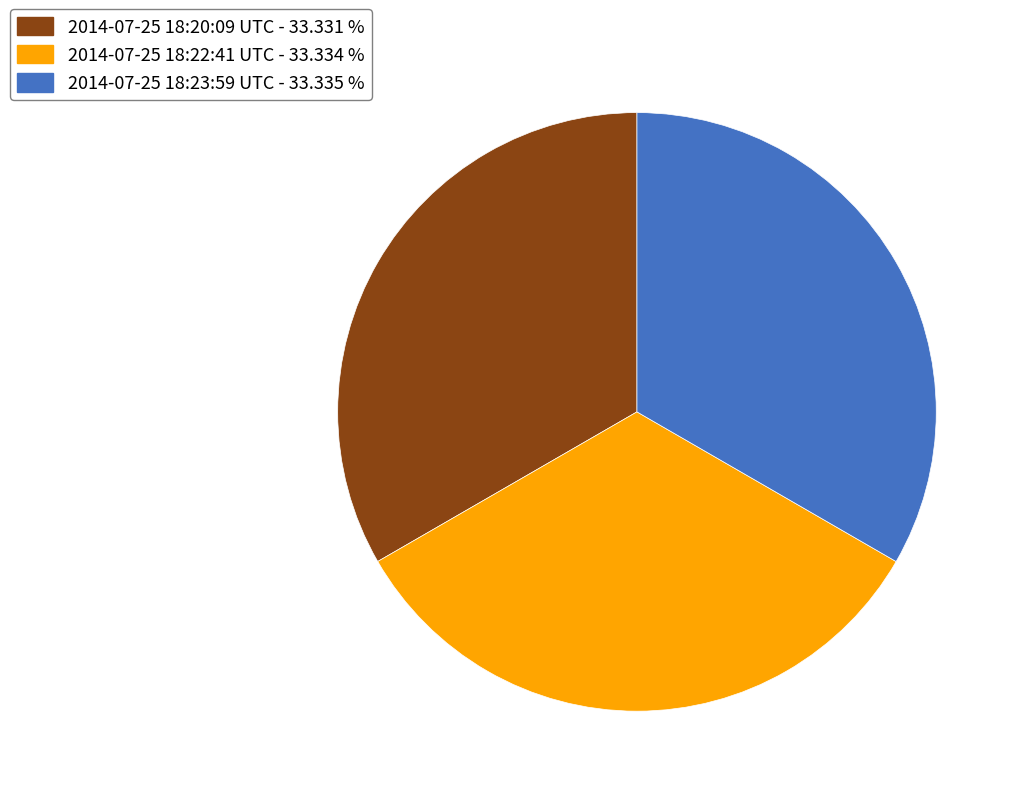

What is the ratio of the value at 2014-07-25 18:20:09 UTC to the value at 2014-07-25 18:22:41 UTC?

1.0